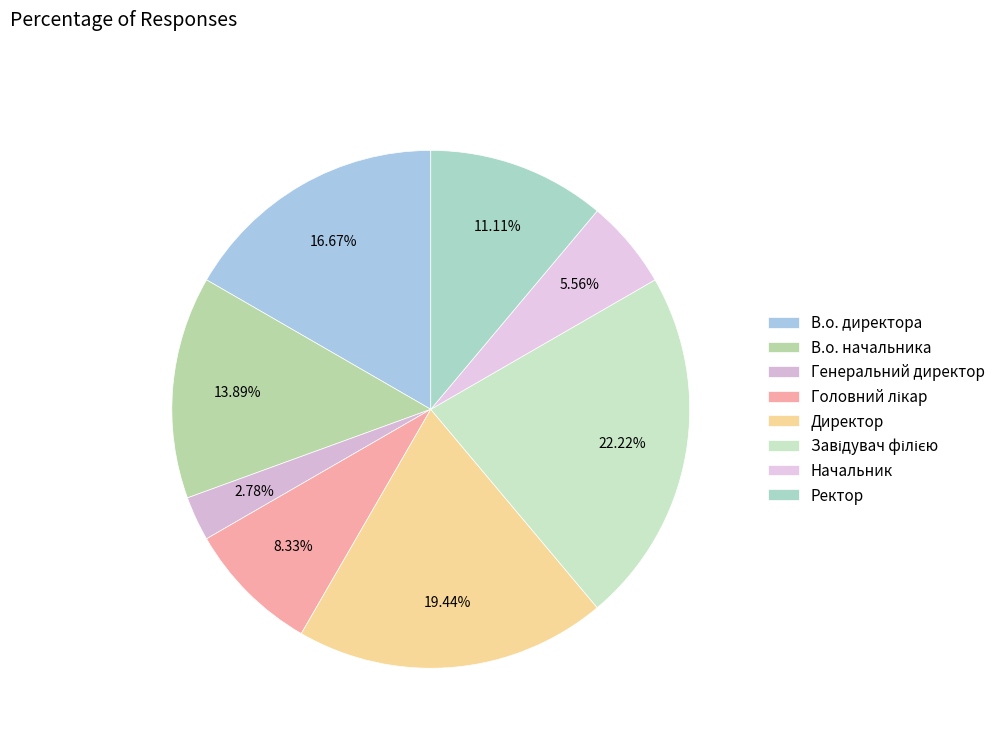

Which category has the smallest portion of the pie?

Генеральний директор